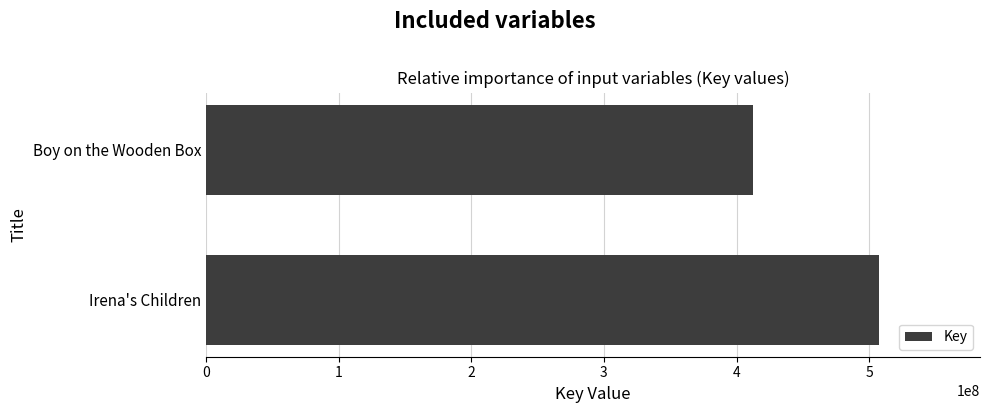

Reading top to bottom, transcribe all the data shown in this chart.

Boy on the Wooden Box=412394819	Irena's Children=507441553